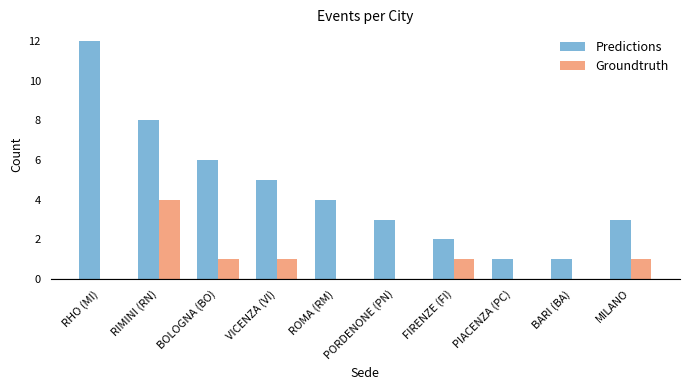

What is the total value across all series at PORDENONE (PN)?

3